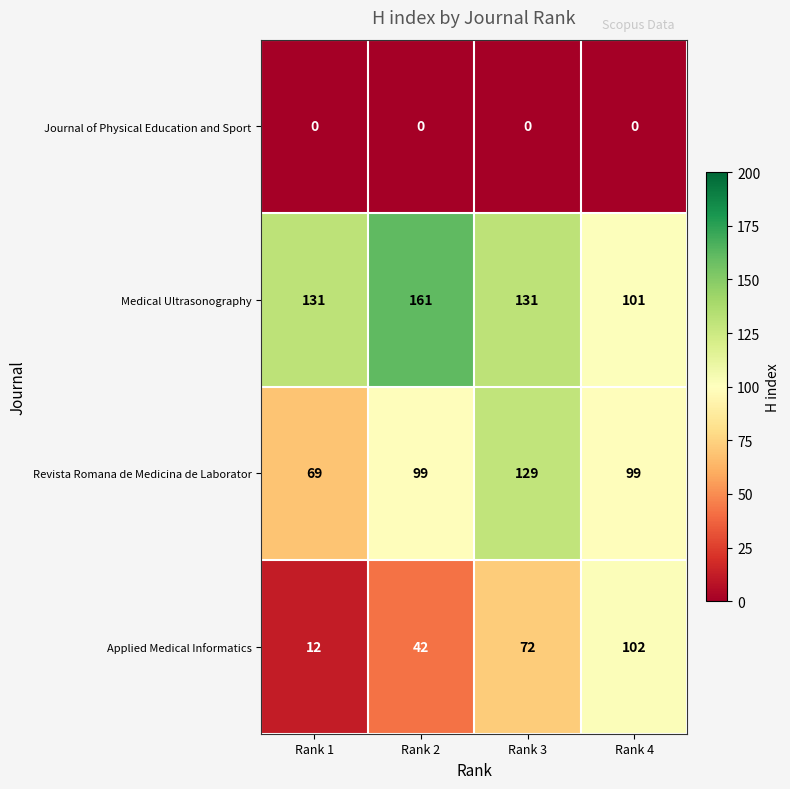

What is the maximum value shown in the chart?

161